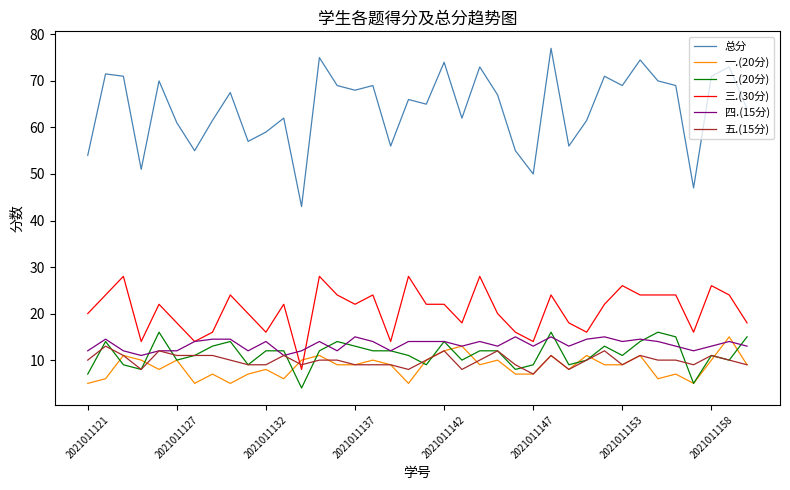

Which series has the largest range (max minus min)?

总分